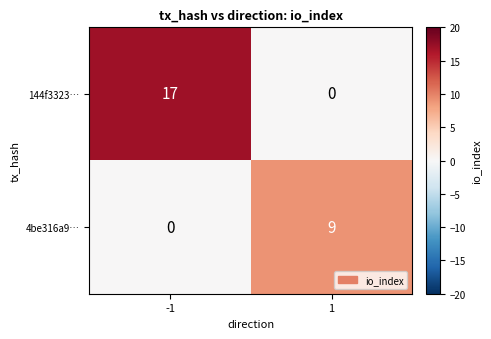

Reading left to right, transcribe all the data shown in this chart.

144f3323…: -1=17	1=0
4be316a9…: -1=0	1=9